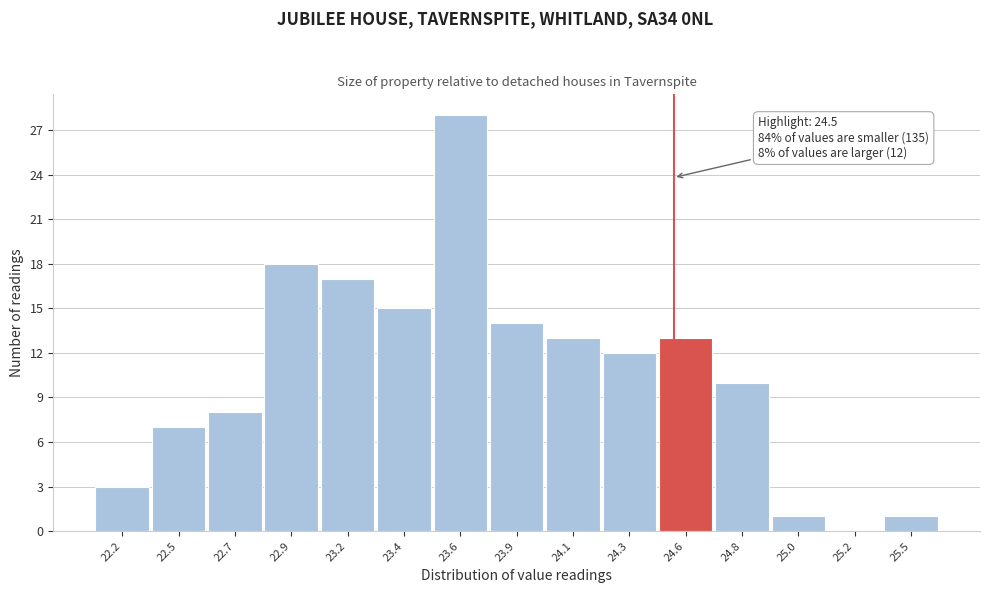

Reading left to right, transcribe all the data shown in this chart.

22.2=3	22.5=7	22.7=8	22.9=18	23.2=17	23.4=15	23.6=28	23.9=14	24.1=13	24.3=12	24.6=13	24.8=10	25.0=1	25.2=0	25.5=1